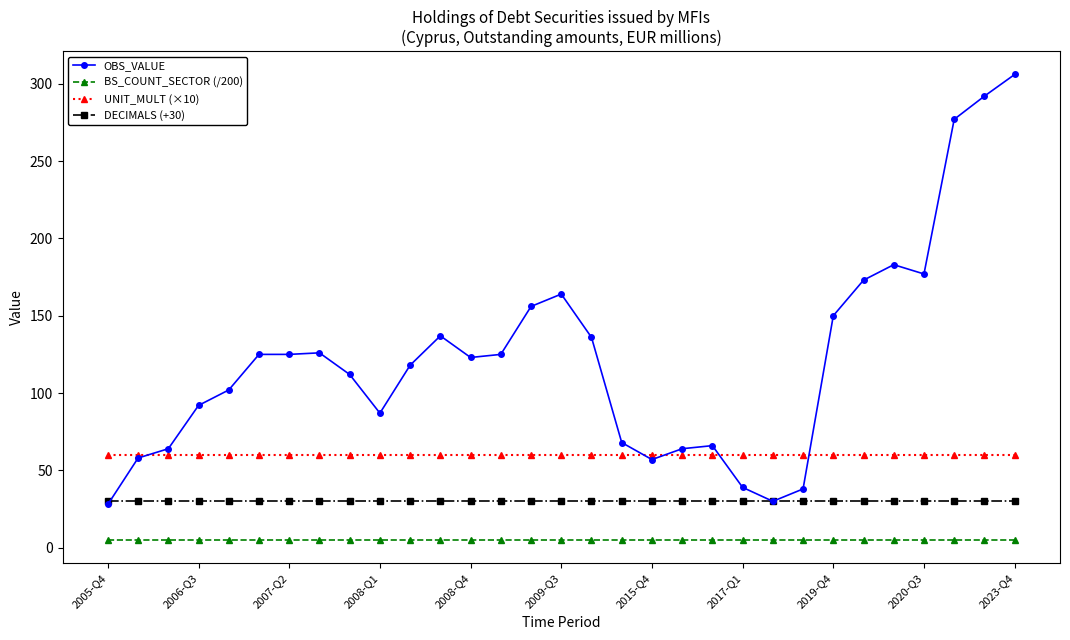

True or false: UNIT_MULT (×10) and BS_COUNT_SECTOR (/200) intersect in this chart.

False